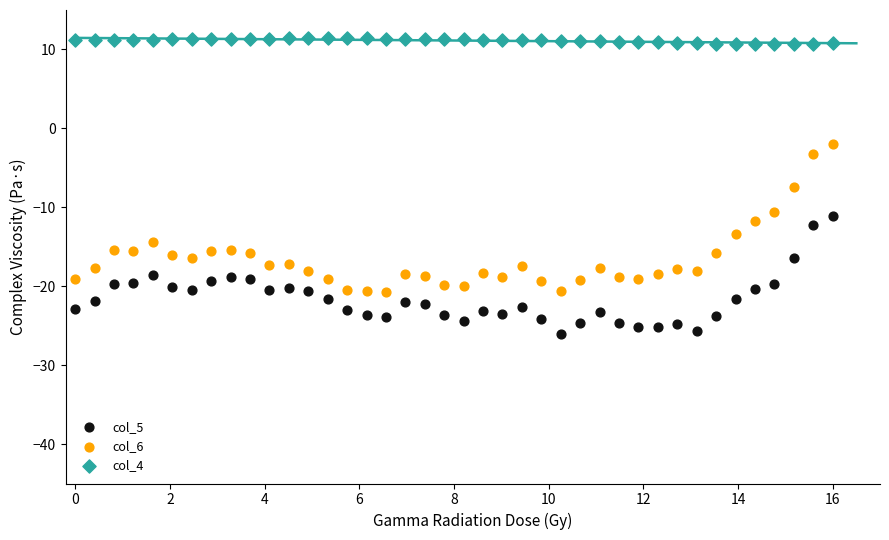

Which series reaches the minimum Y coordinate?

col_5